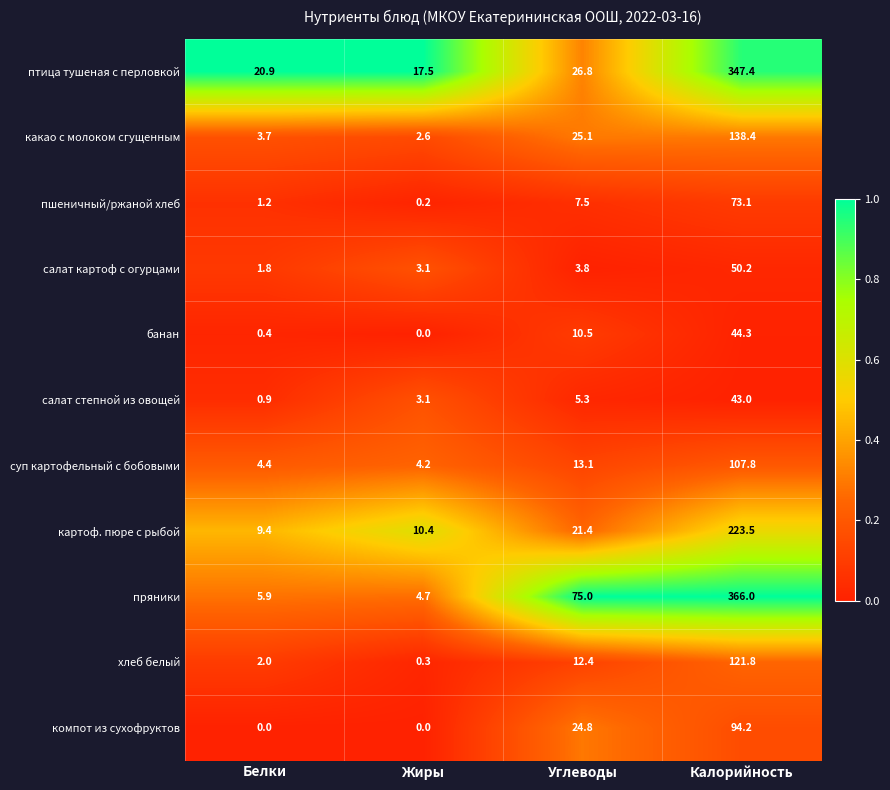

What is the lowest value of the пряники series?

4.7